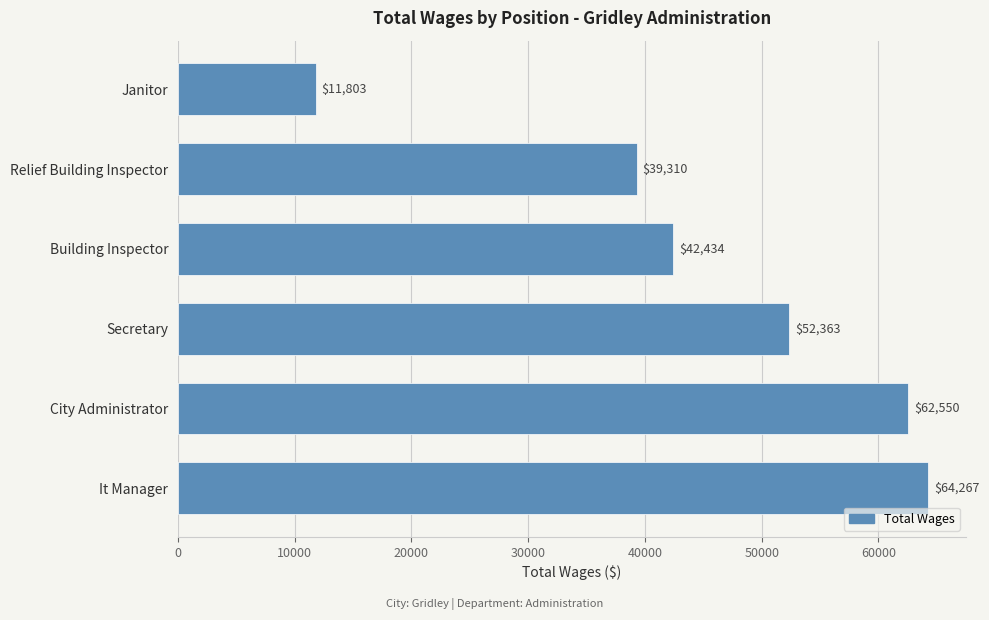

Reading top to bottom, what are all the values shown in this chart?

11803	39310	42434	52363	62550	64267